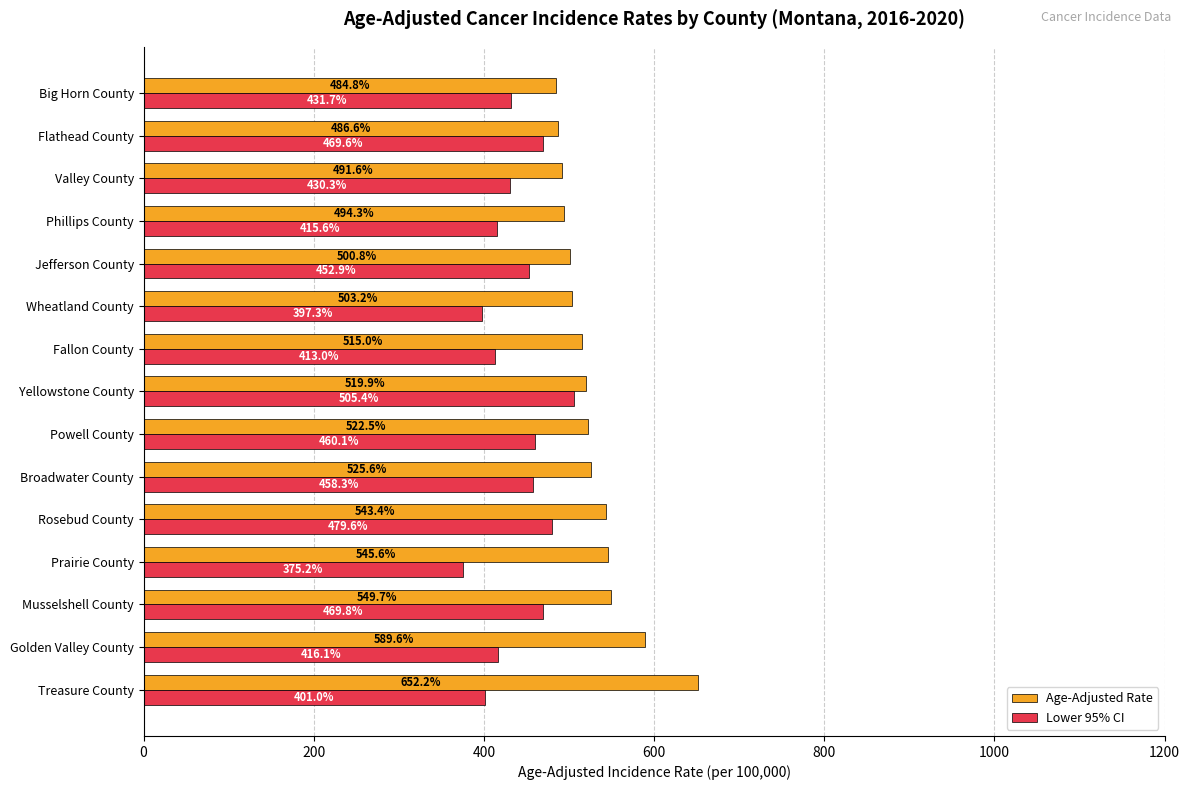

List the series in order of their peak value, lowest first.

Lower 95% CI, Age-Adjusted Rate